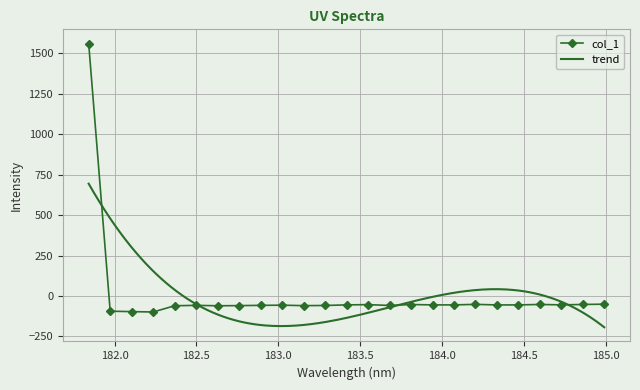

True or false: there are more than 1 points higher than both neighbors.

True